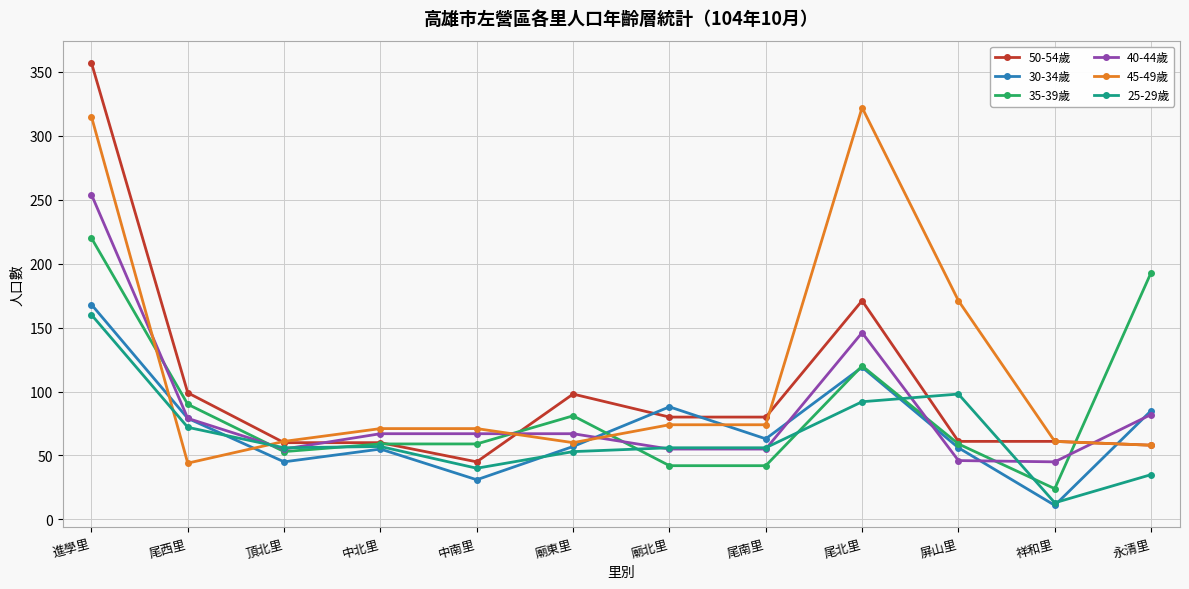

True or false: 30-34歲 has more than 0 interior local peaks.

True